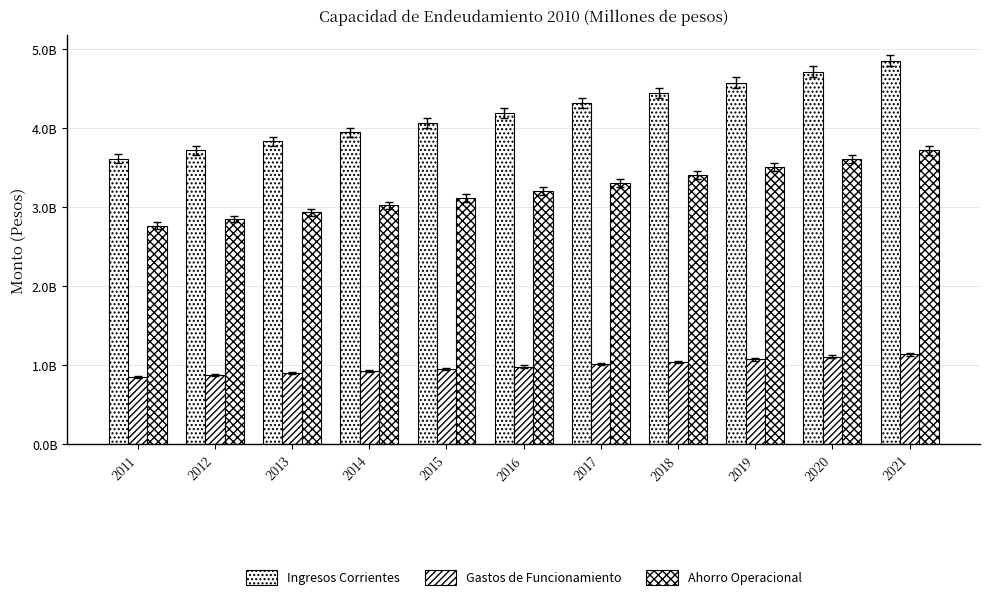

Does the chart contain any negative values?

No